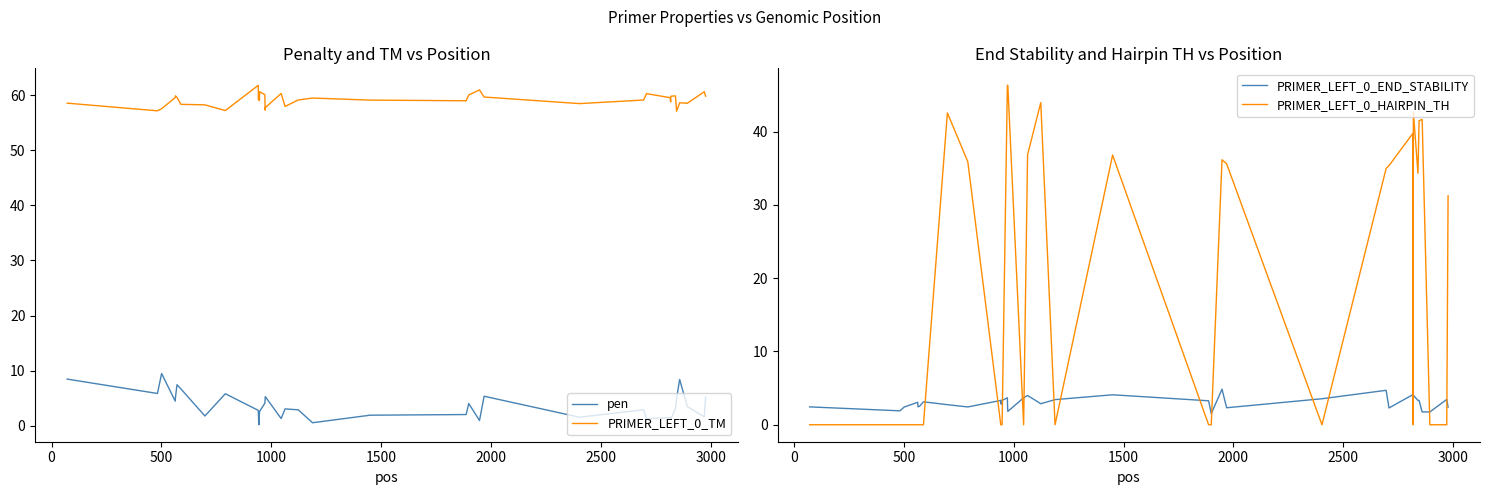

What is the highest value of the PRIMER_LEFT_0_HAIRPIN_TH series?

46.3